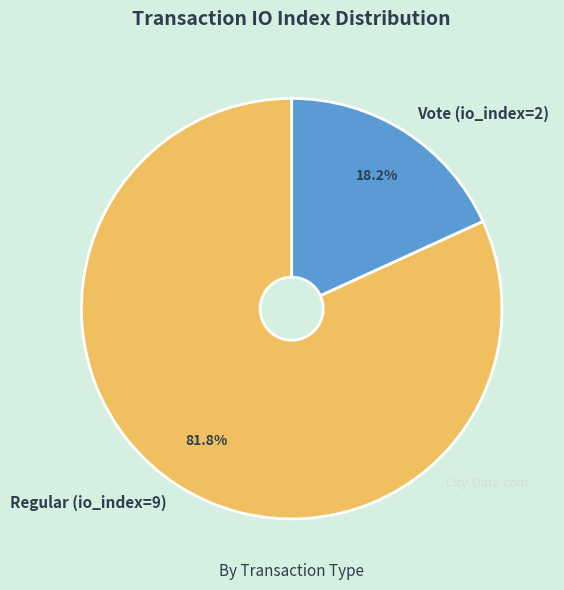

To the nearest percent, what percentage of the pie is Regular (io_index=9)?

82%